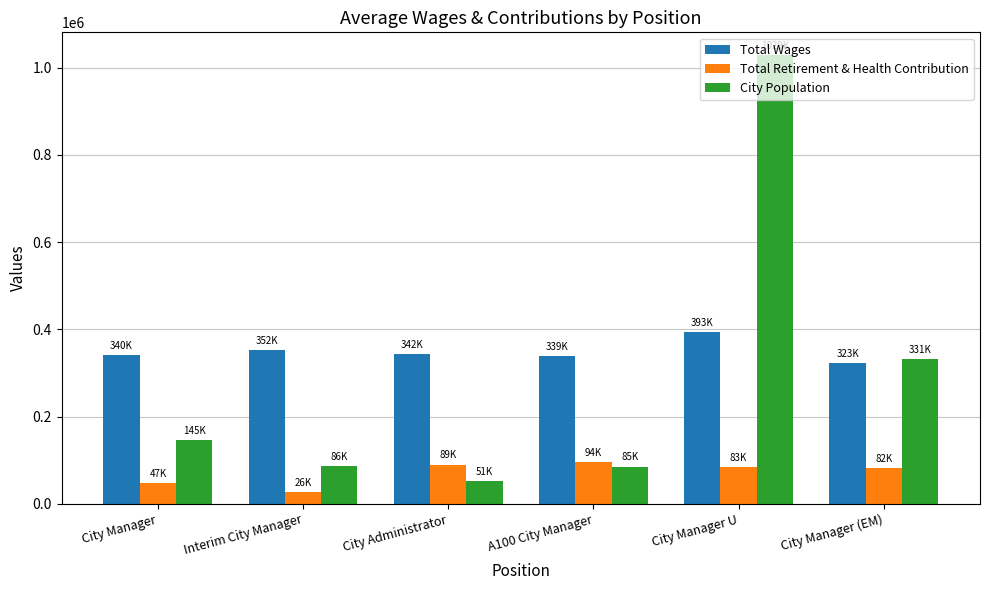

What are all the series names shown in the legend?

Total Wages, Total Retirement & Health Contribution, City Population